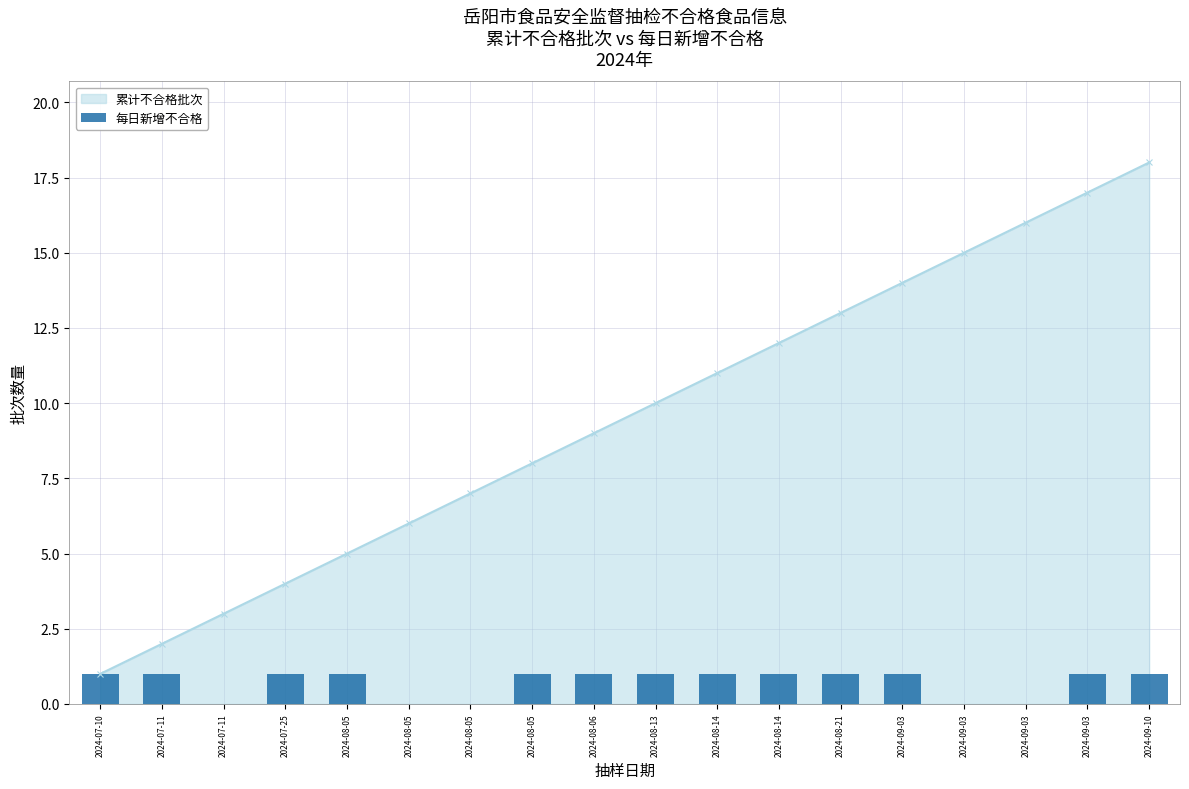

The value at 2024-07-11 is 1. True or false?

True